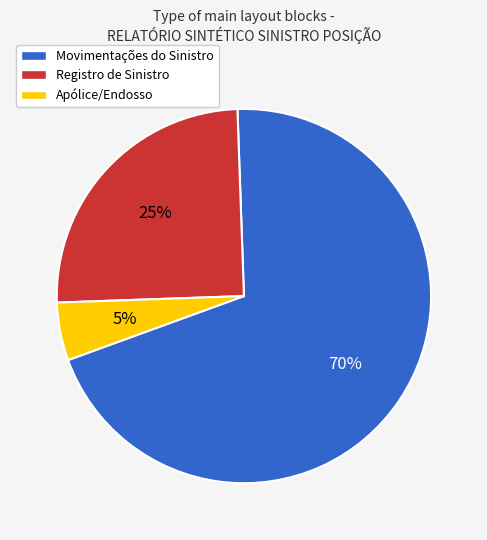

To the nearest percent, what portion does Apólice/Endosso represent?

5%